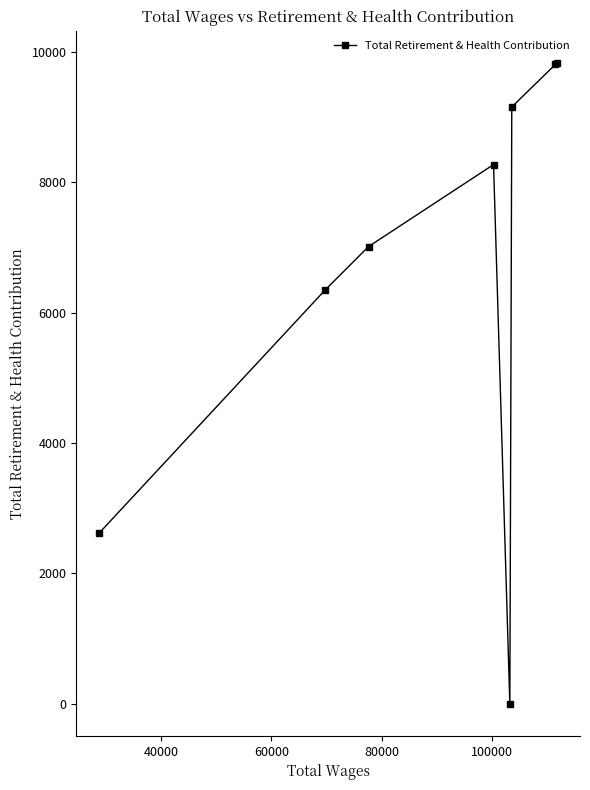

What is the greatest value displayed?

9837